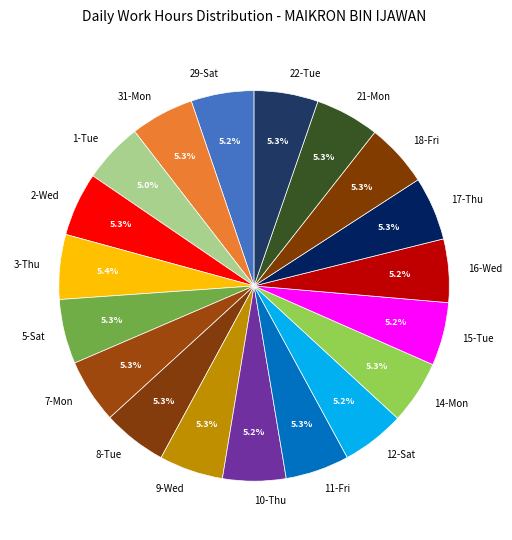

What portion of the pie excludes 31-Mon?

94.7%